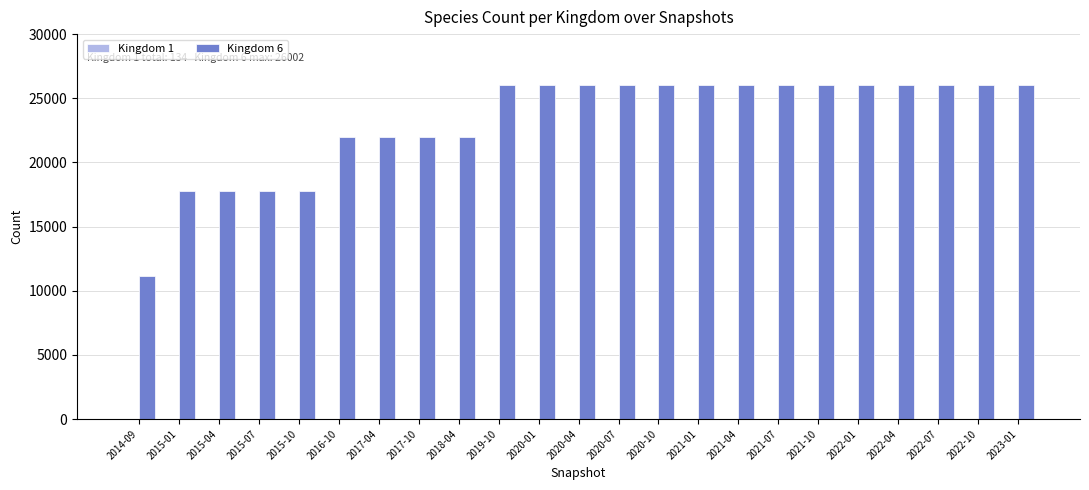

Does the chart contain stacked bars?

No